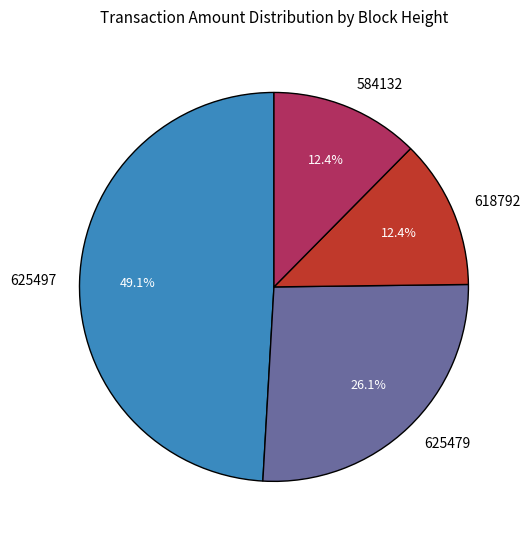

Between 625479 and 625497, which is larger?

625497